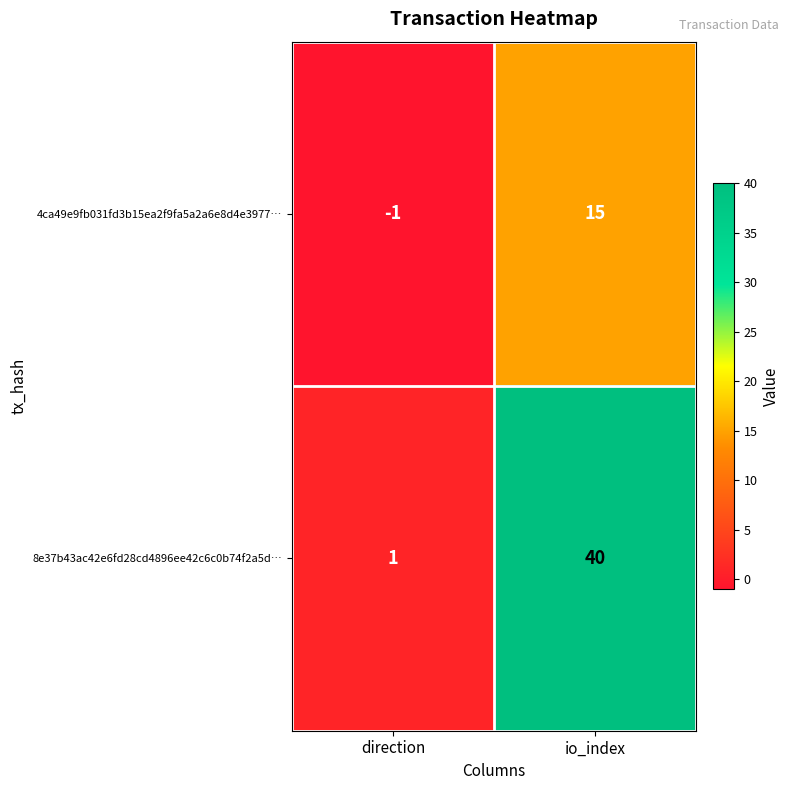

What is the sum of all 8e37b43ac42e6fd28cd4896ee42c6c0b74f2a5d… values?

41